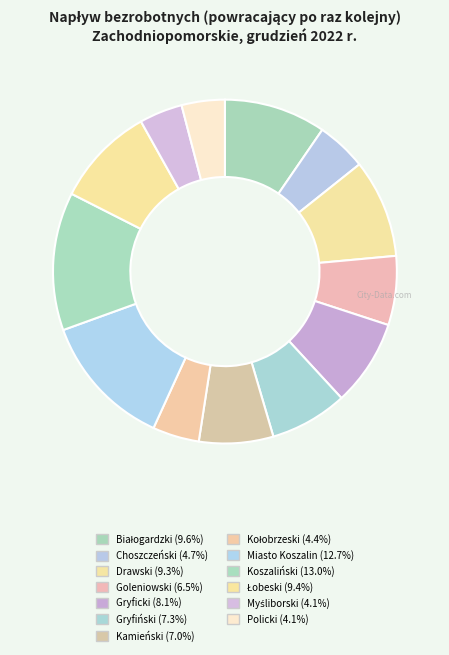

The Białogardzki slice represents 1% of the pie. True or false?

False